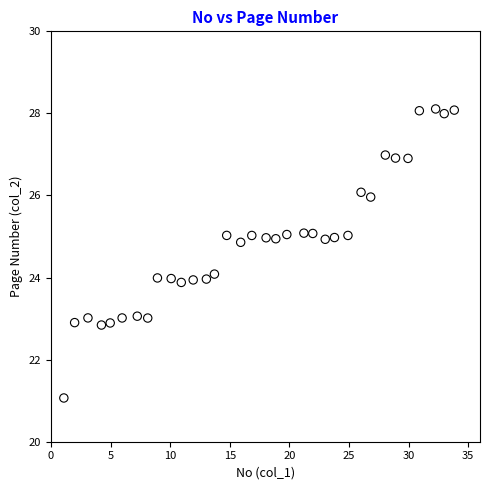

What is the range of X values (max minus min)?

32.8